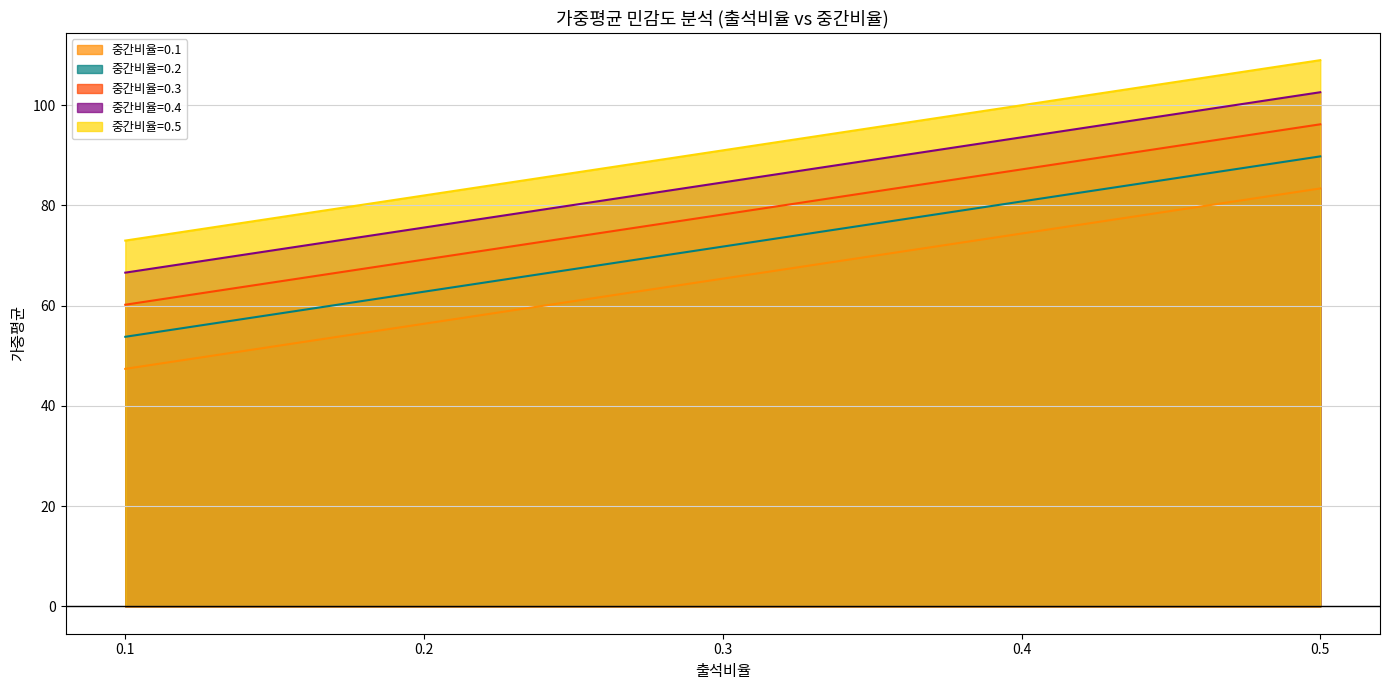

What value does the 중간비율=0.4 series have at 0.3?

84.6